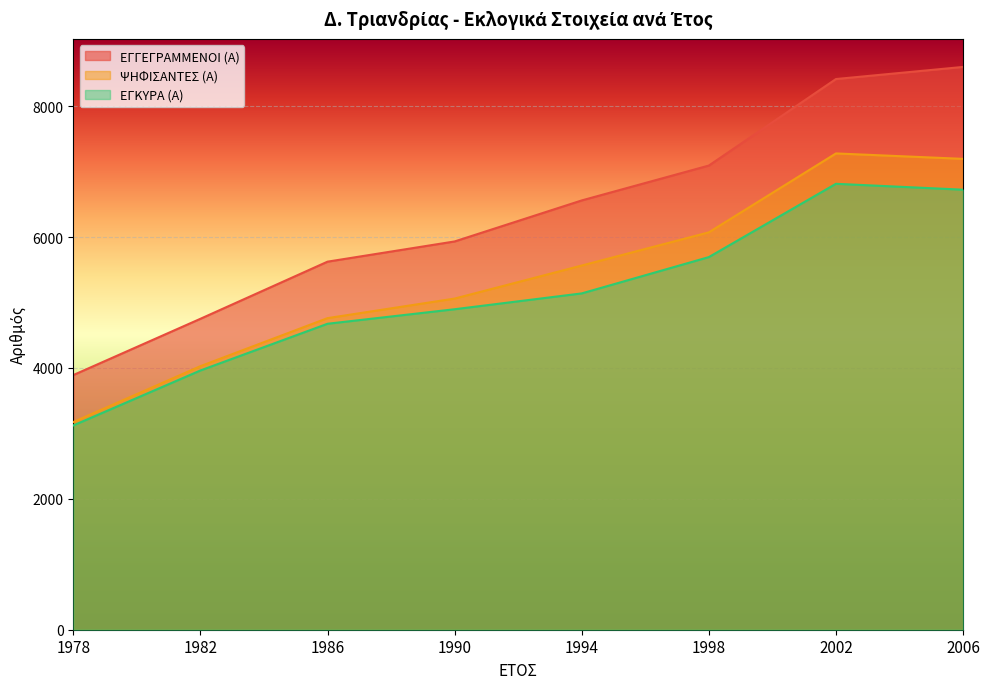

The ΕΓΚΥΡΑ (Α) series shows 1613 at 1982. True or false?

False